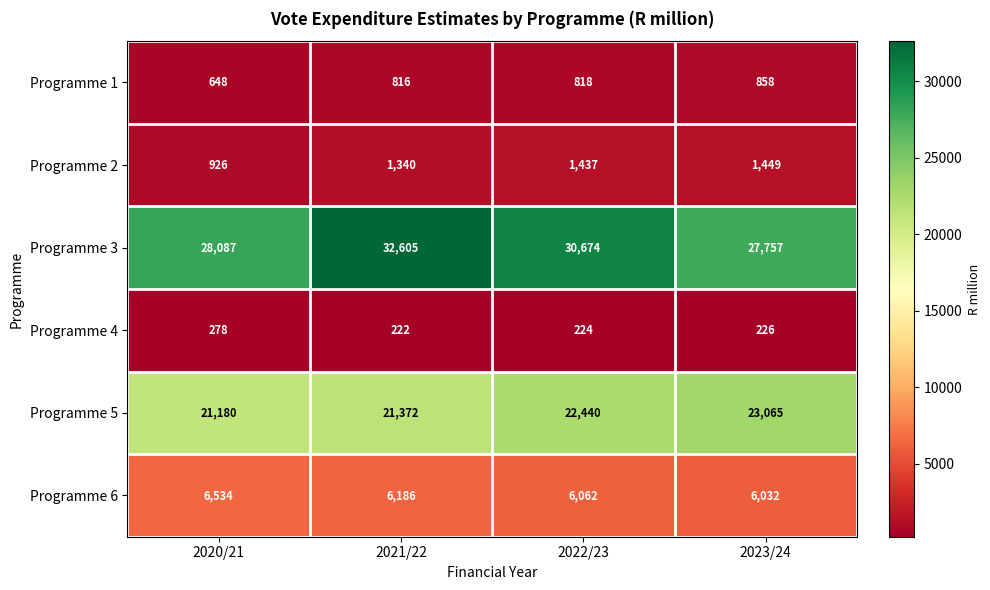

At which category does the chart reach its peak across all series?

2021/22